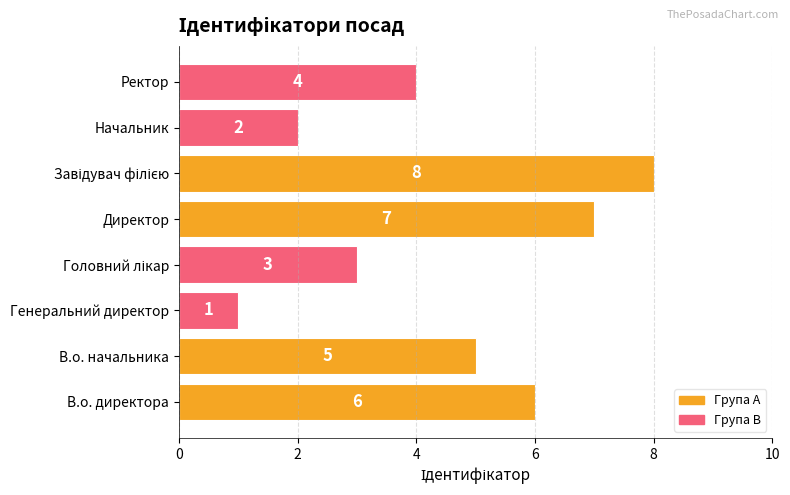

What is the difference between the maximum and minimum values?

7